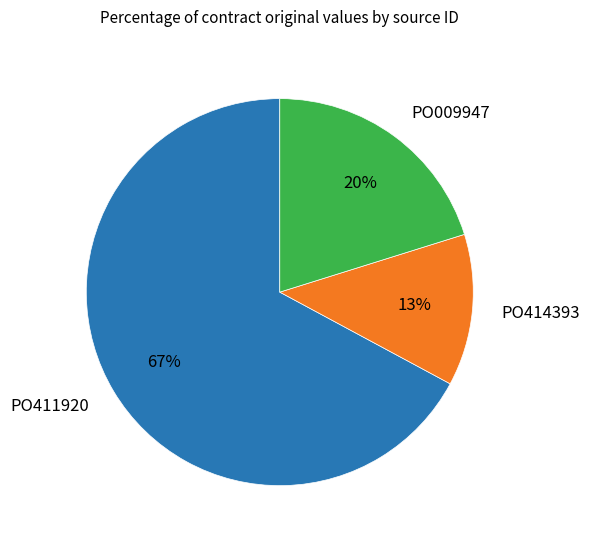

Which has a higher value, PO411920 or PO009947?

PO411920